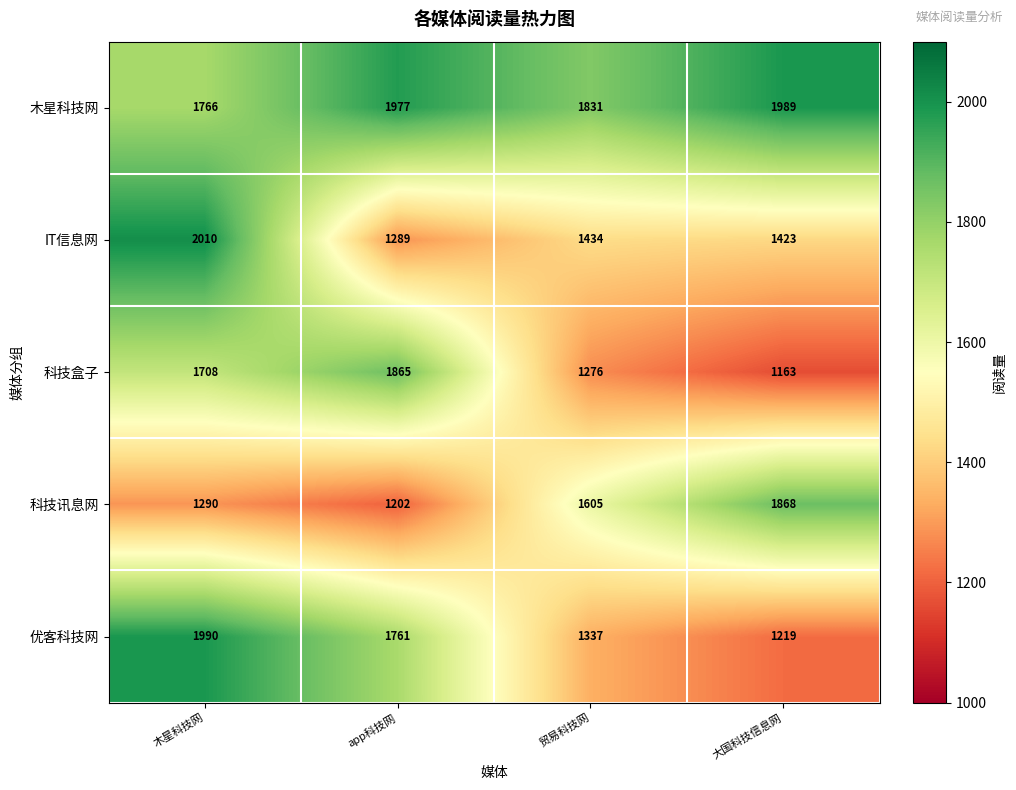

Which label corresponds to the largest value in the chart?

木星科技网